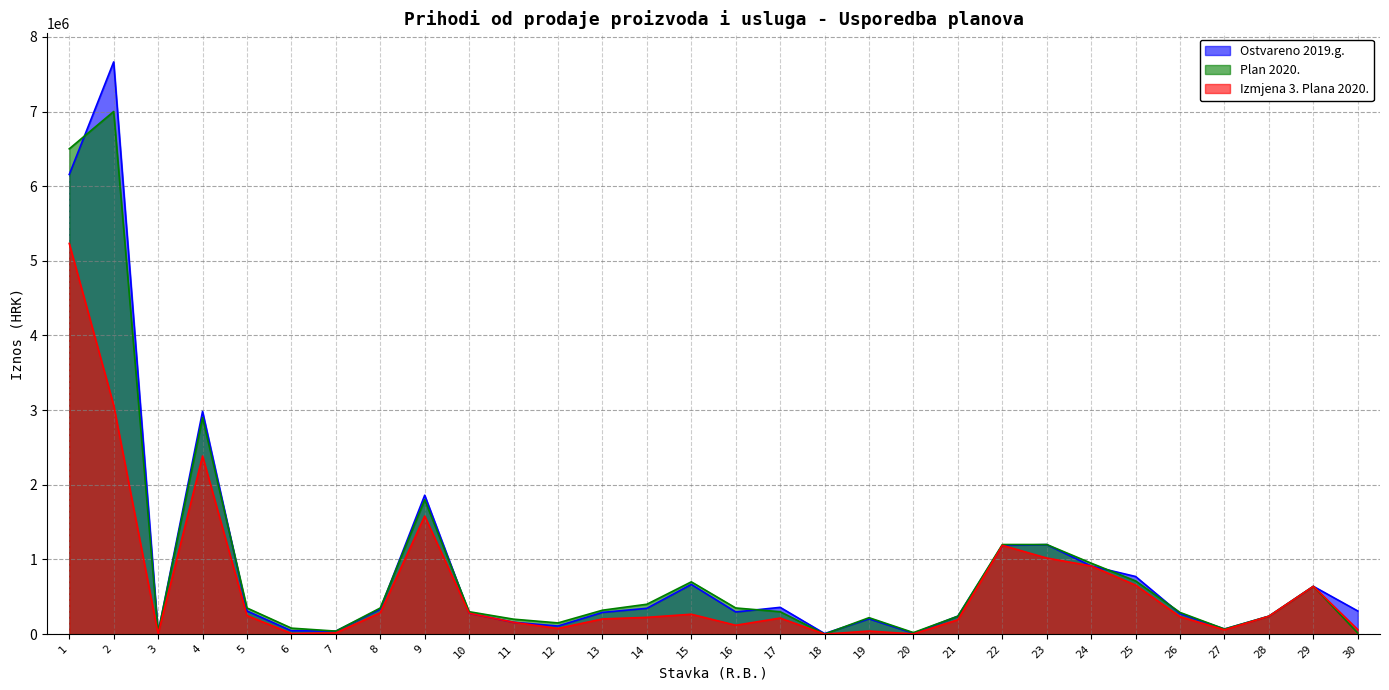

Does the chart have visible grid lines?

Yes